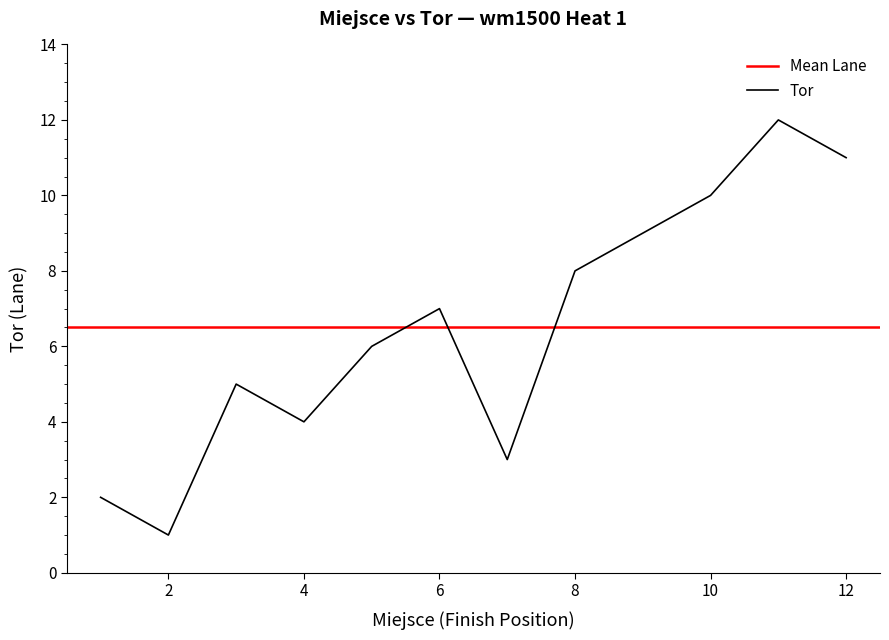

Is it true that Tor equals 2 at 4?

False